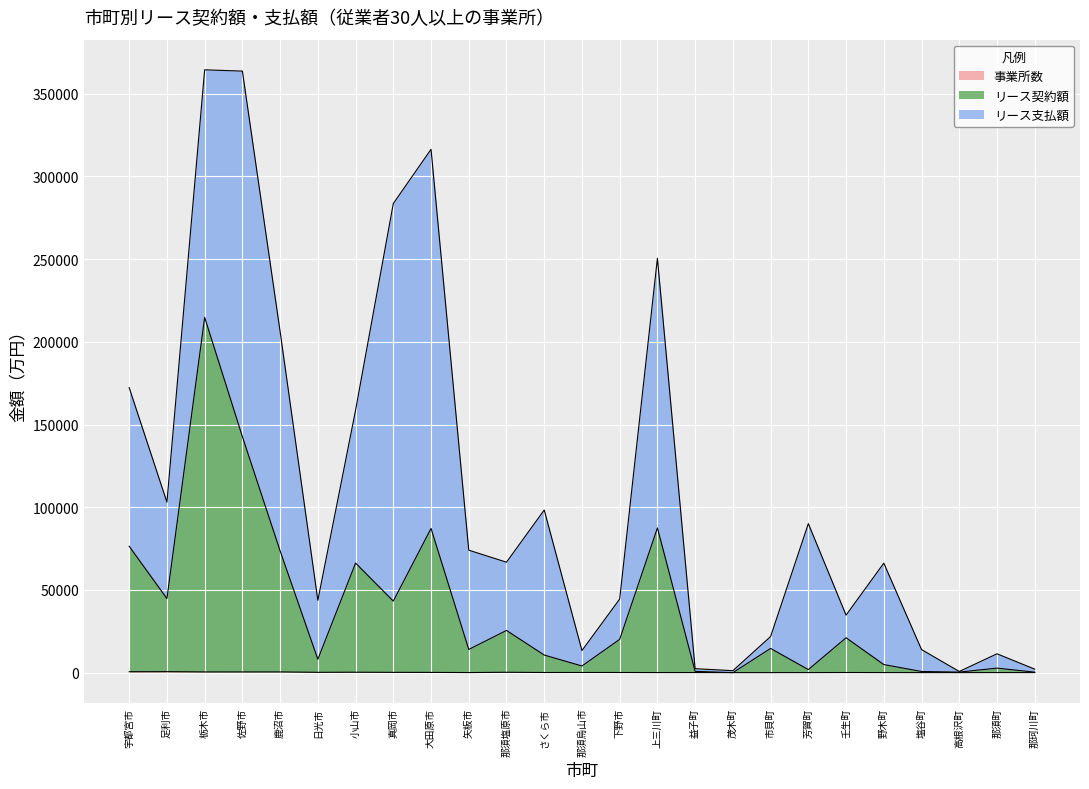

The 事業所数 series shows 581 at 宇都宮市. True or false?

True